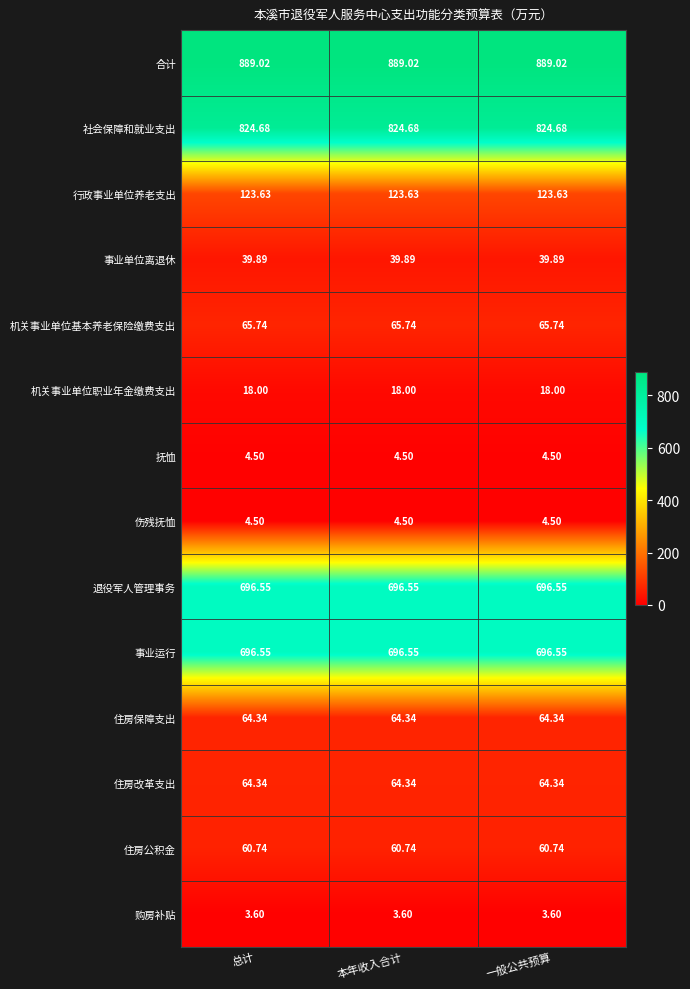

Is the value of 社会保障和就业支出 at 本年收入合计 greater than the value of 住房公积金 at 一般公共预算?

Yes